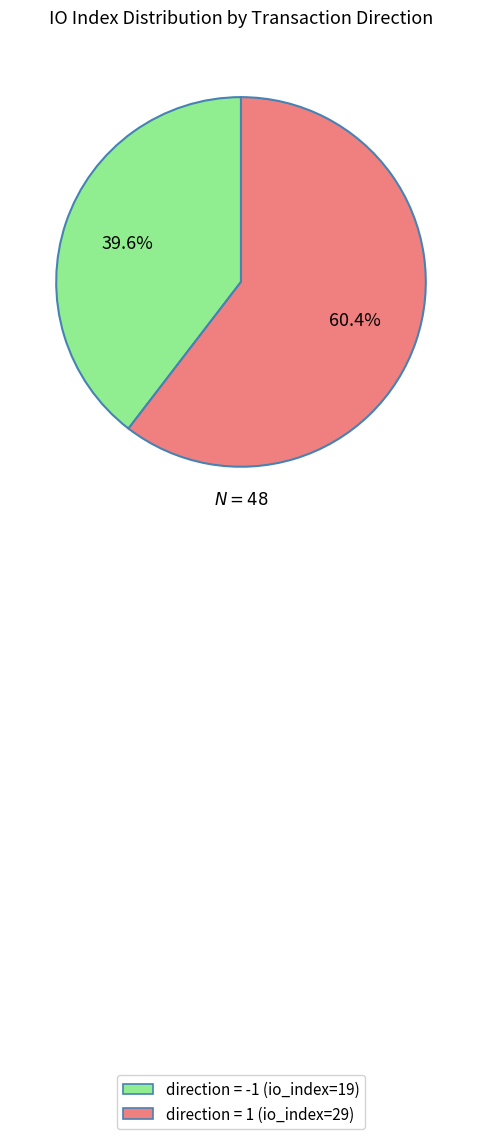

How many segments does this pie chart have?

2